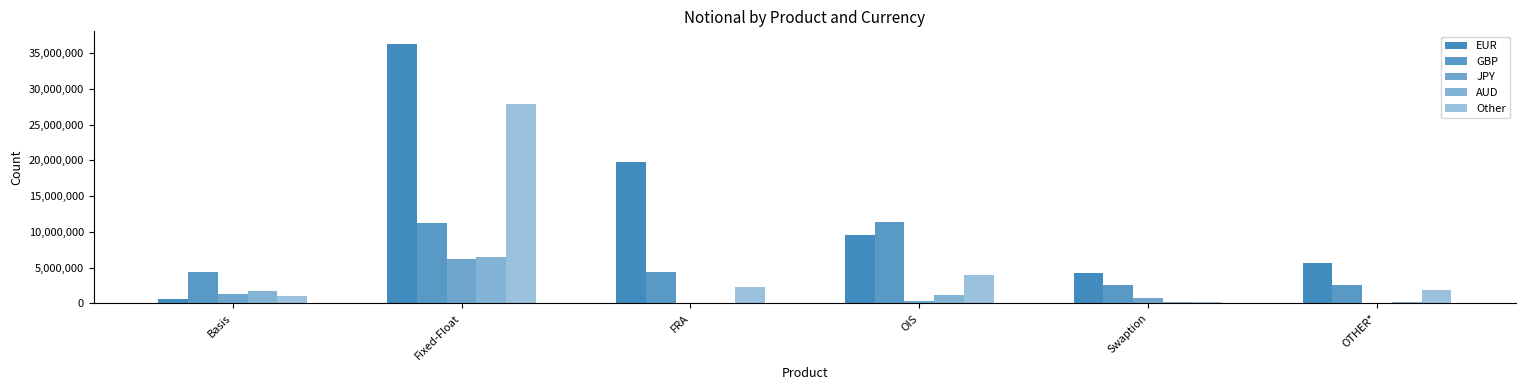

What is the total value across all series at Fixed-Float?

87944926